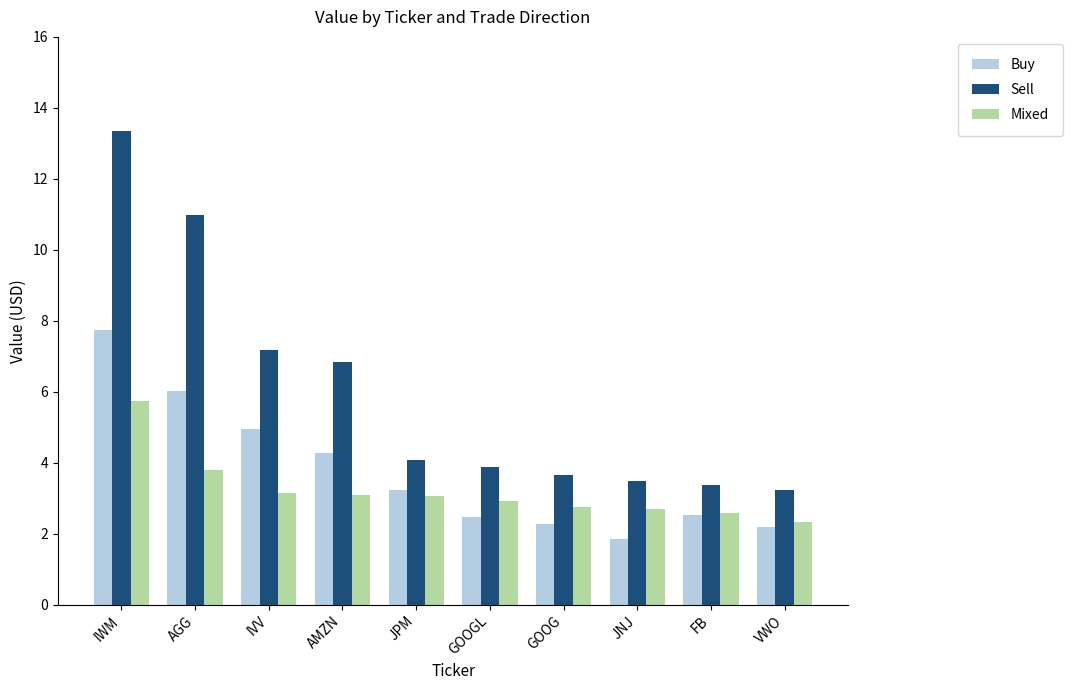

What is the sum of the Buy values at FB and GOOG?

4.8